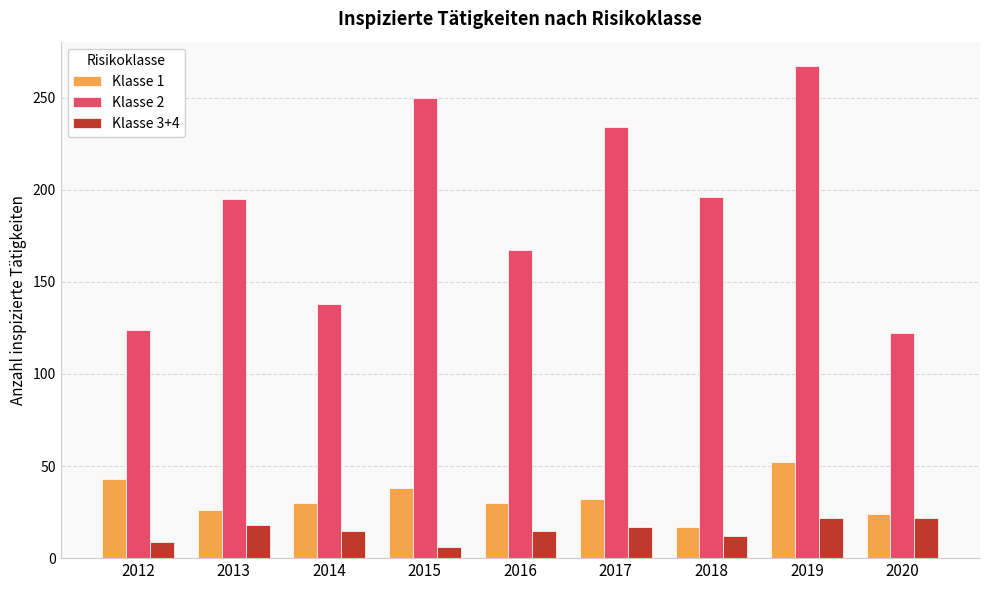

What is the total value across all series at 2019?

341